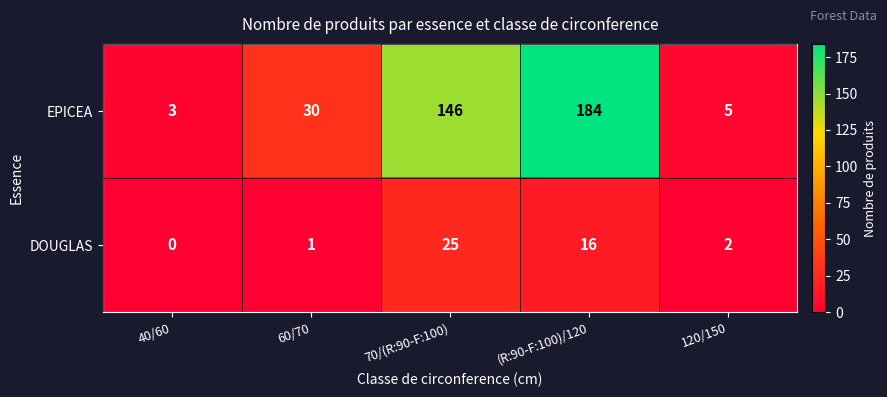

At which label is EPICEA closest to 93?

70/(R:90-F:100)